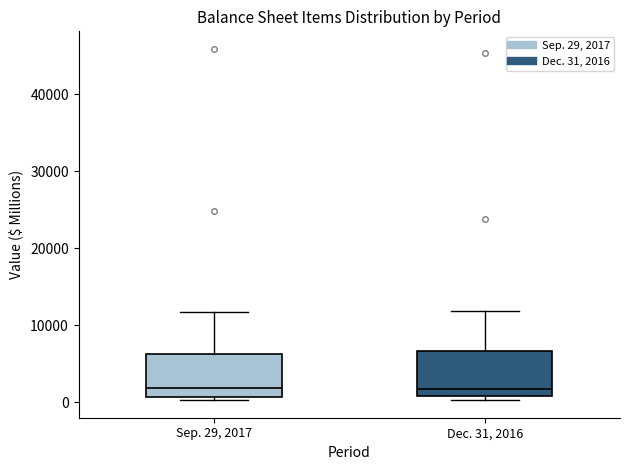

Reading left to right, read every box against the y-axis: the position of its median line, the range the box covers, and the ends of its whiskers. The values are not printed on the chart, so give them approximately, as read against the axis.

Sep. 29, 2017: median 2000, box 1000 to 6000, whiskers 0 to 12000
Dec. 31, 2016: median 2000, box 1000 to 7000, whiskers 0 to 12000